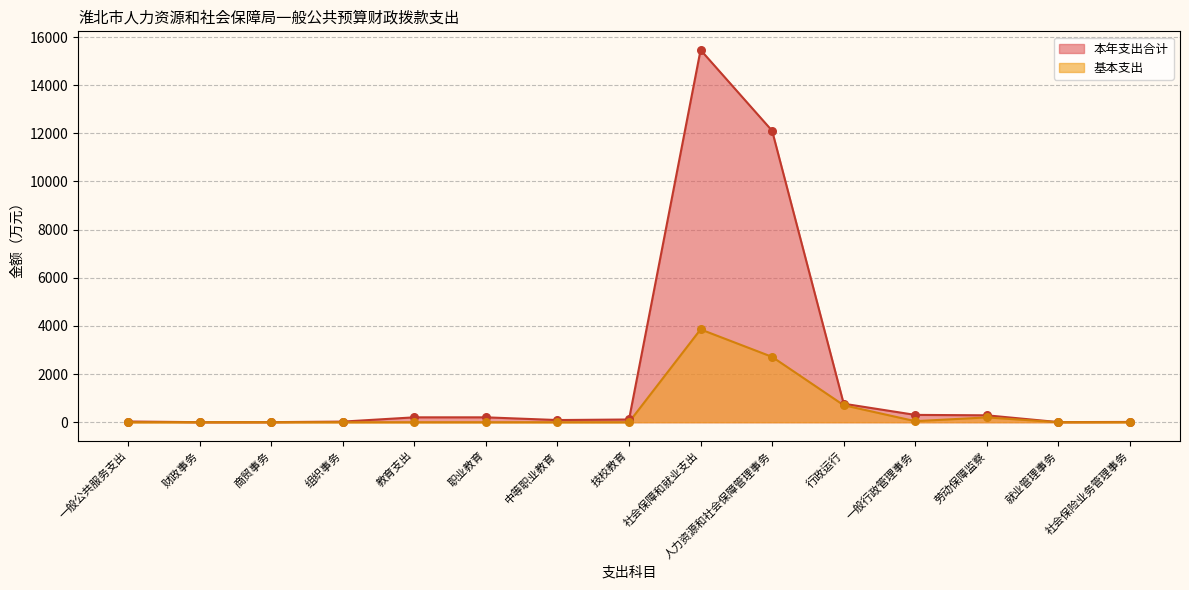

Which series reaches the maximum Y coordinate?

本年支出合计